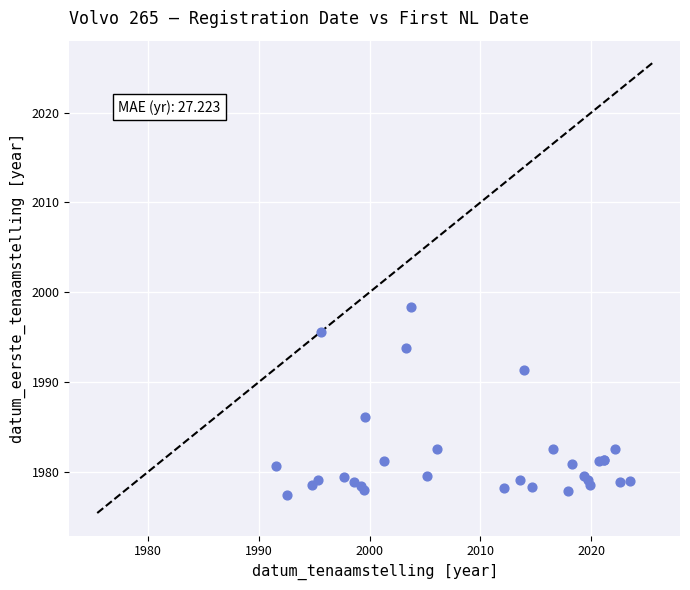

What Y value in the scatter plot is closest to 1987?

1986.1